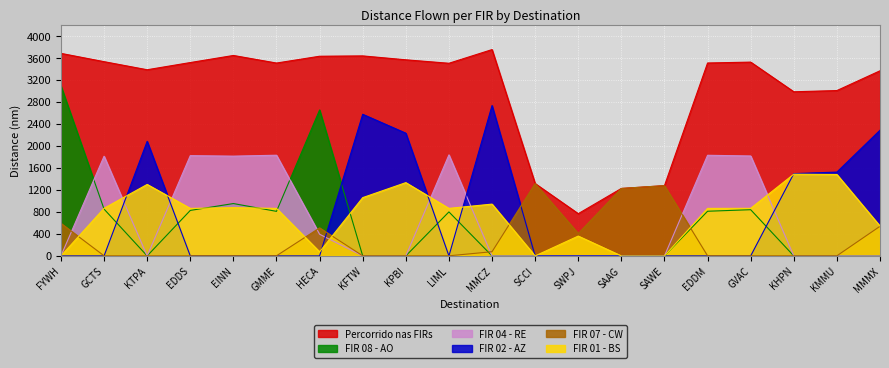

True or false: Percorrido nas FIRs and FIR 02 - AZ intersect in this chart.

False